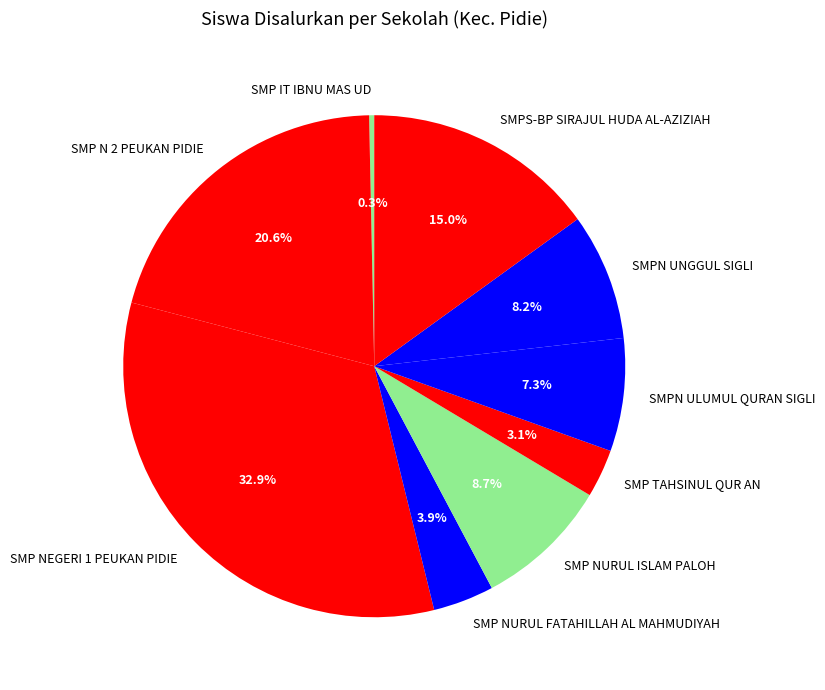

To the nearest percent, what is the difference between the largest and smallest slice percentages?

33%